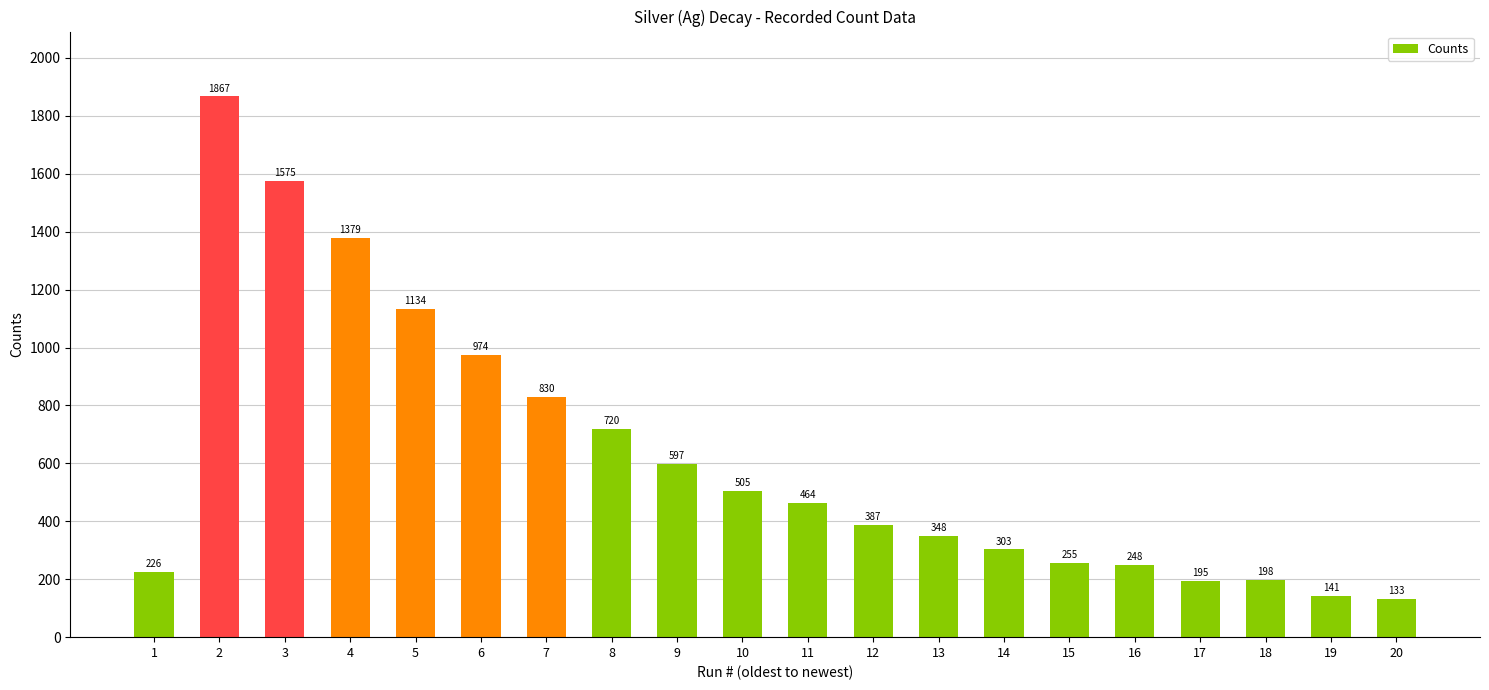

What is the ratio of the value at 18 to the value at 6?

0.2